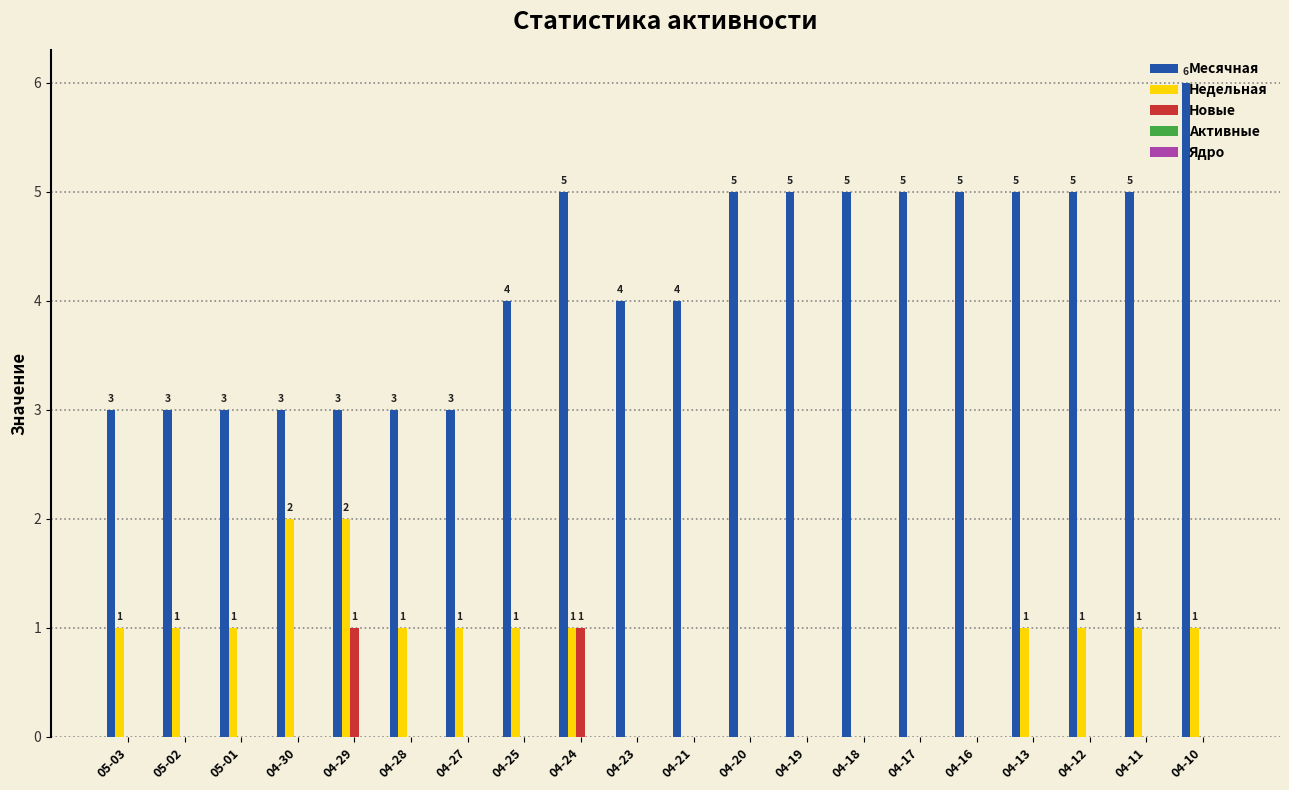

Between 04-27 and 04-11, which series saw the biggest shift?

Месячная